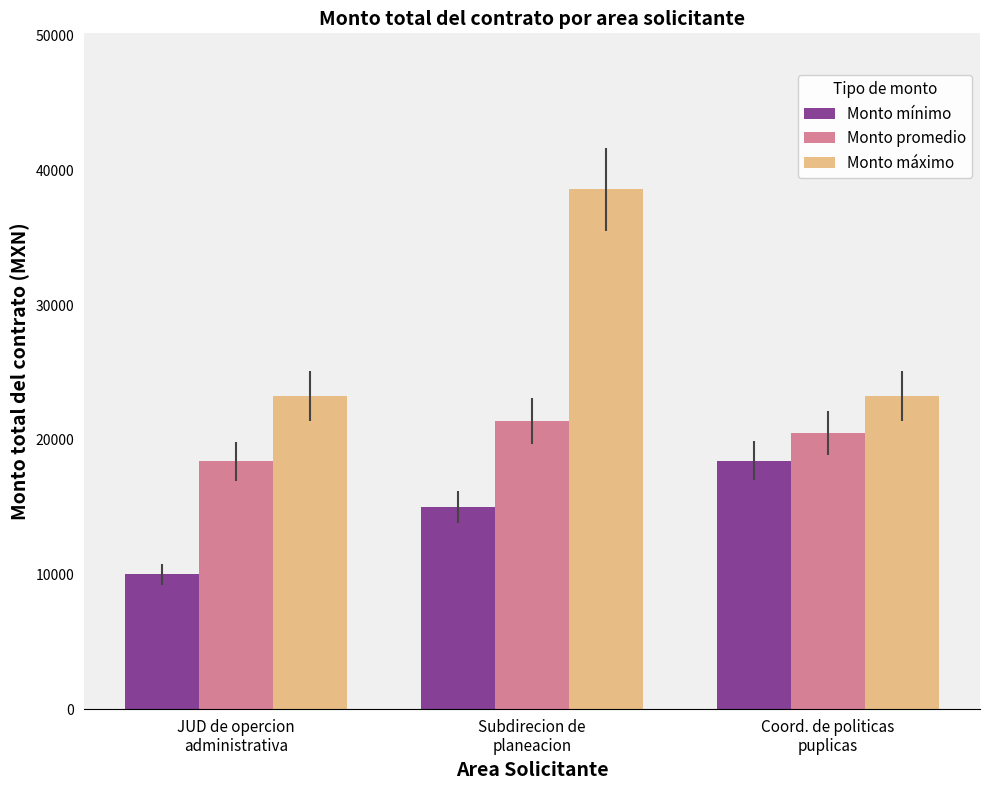

What position from the left is Subdirecion de
planeacion?

2